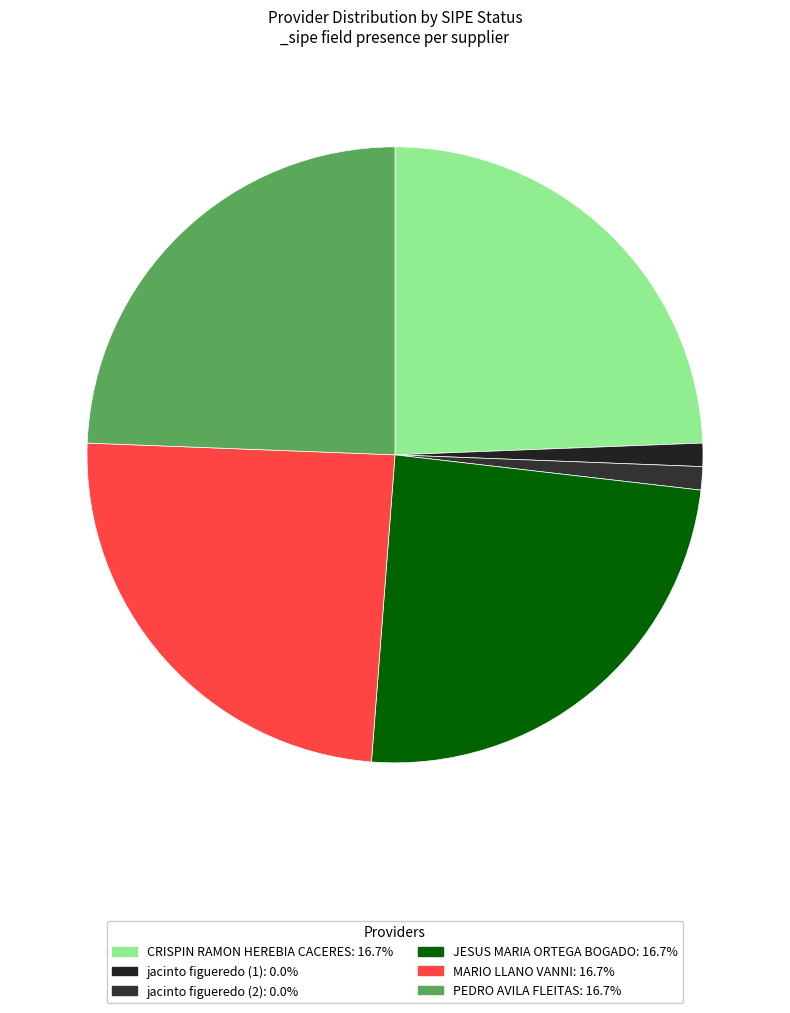

How many segments does this pie chart have?

6